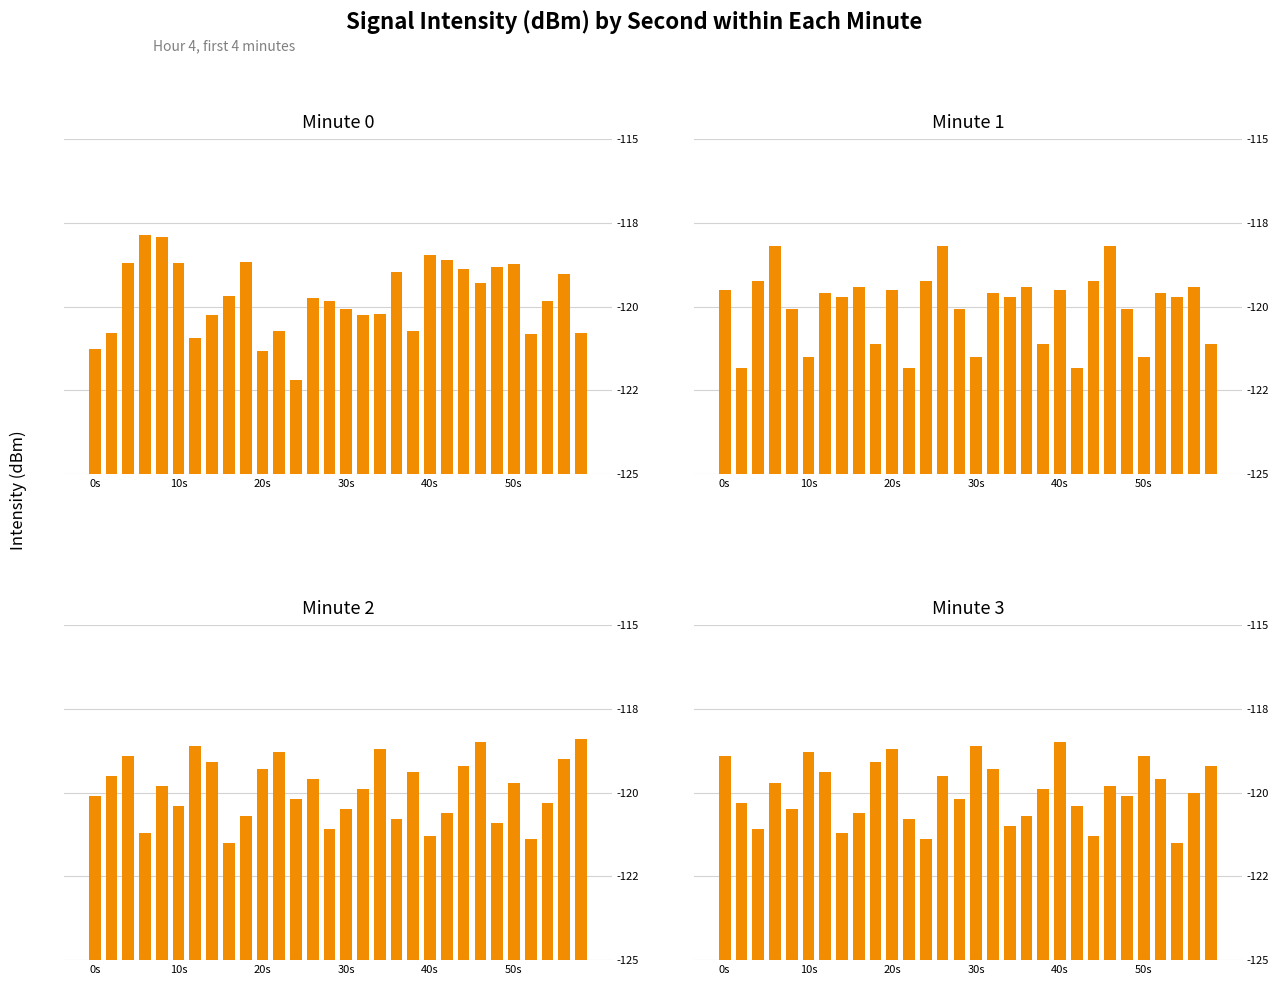

The minute 1 series shows 5.9 at 9. True or false?

False